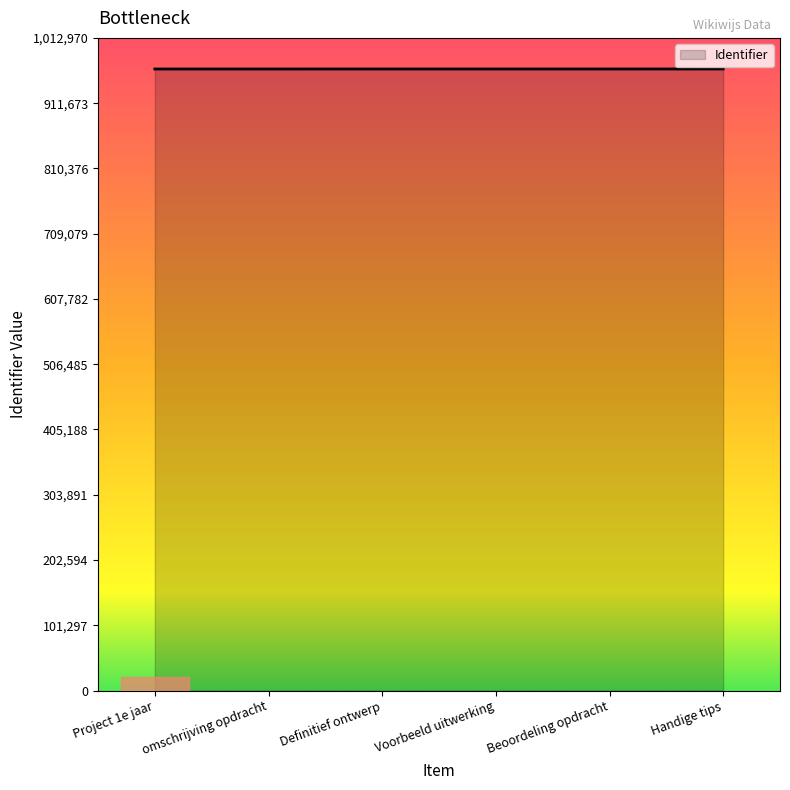

What is the average value?

964704